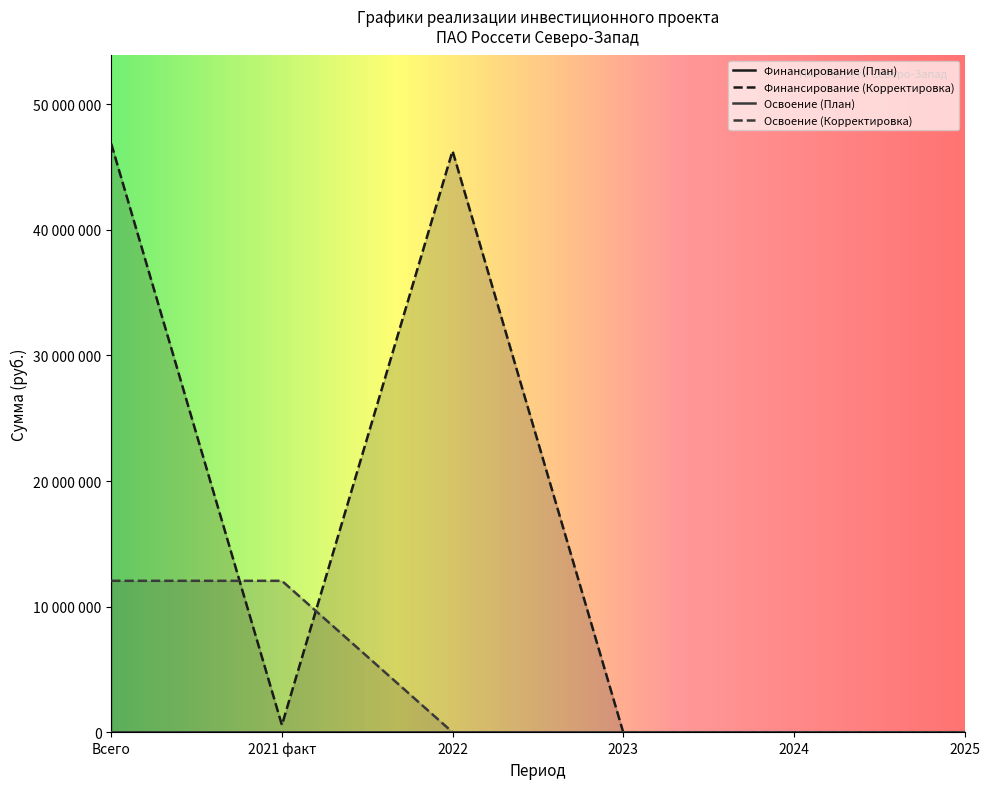

Where does the Финансирование (Корректировка) series first go above 570000?

Всего